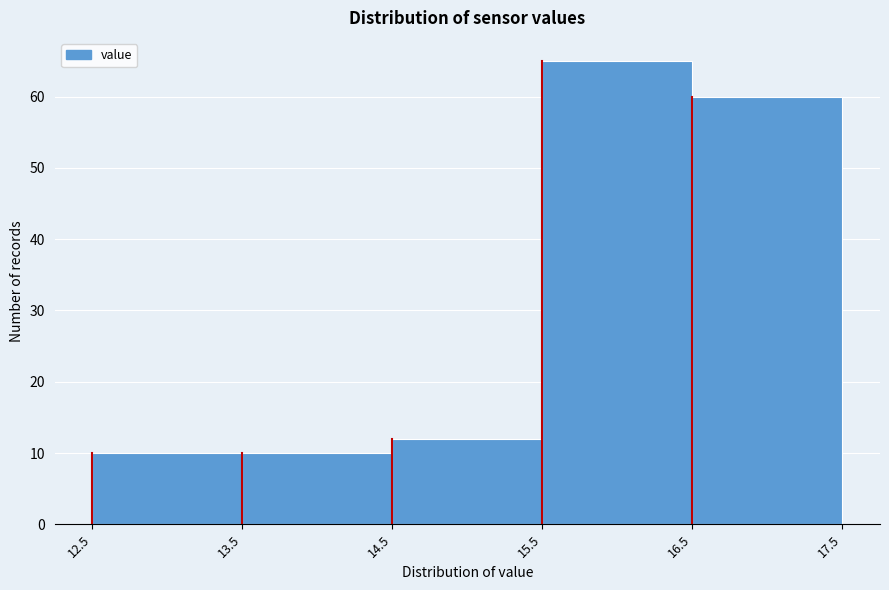

What is the height of the bar covering 13.5 to 14.5 on the x-axis? The values are not printed on the chart, so give them approximately, as read against the axis.

10